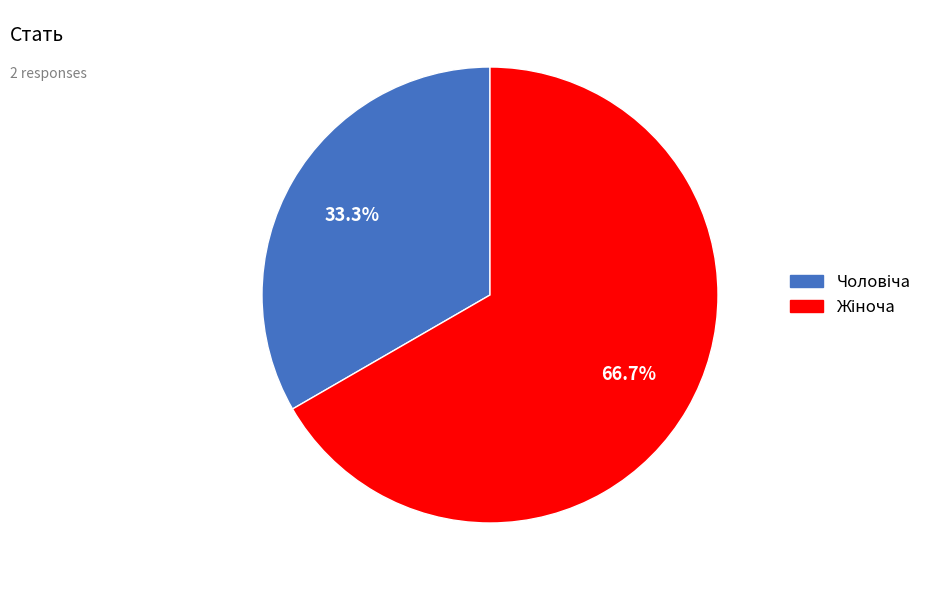

How many slices are in this pie chart?

2